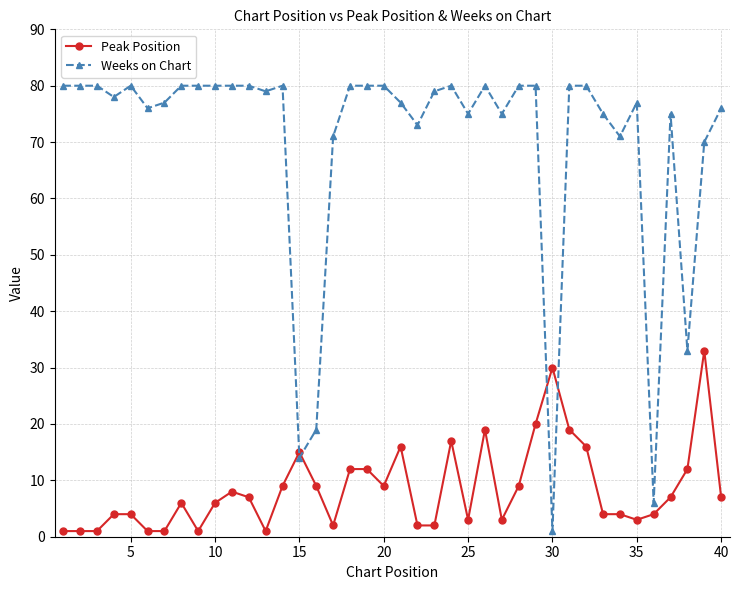

What is the lowest value of the Weeks on Chart series?

1